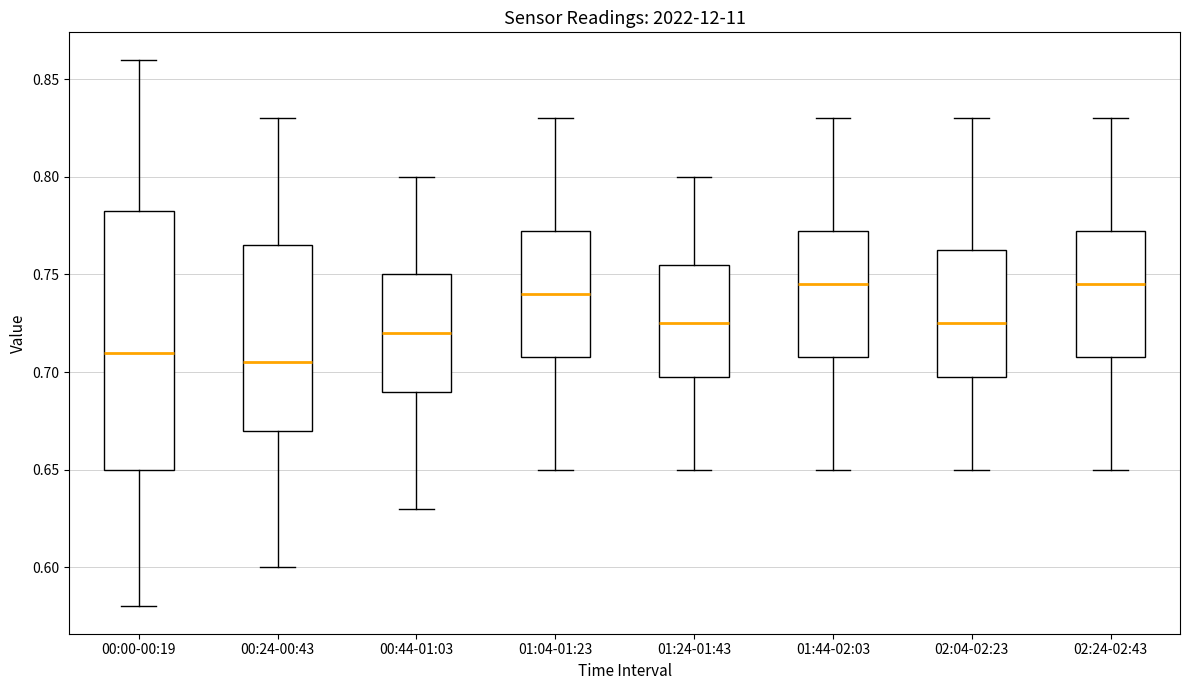

Reading left to right, transcribe this box plot: for each box, give where its median line is, the range the box spans, and where its two whiskers end, as read against the y-axis. The values are not printed on the chart, so give them approximately, as read against the axis.

00:00-00:19: median 0.710, box 0.650 to 0.785, whiskers 0.580 to 0.860
00:24-00:43: median 0.705, box 0.670 to 0.765, whiskers 0.600 to 0.830
00:44-01:03: median 0.720, box 0.690 to 0.750, whiskers 0.630 to 0.800
01:04-01:23: median 0.740, box 0.710 to 0.775, whiskers 0.650 to 0.830
01:24-01:43: median 0.725, box 0.700 to 0.755, whiskers 0.650 to 0.800
01:44-02:03: median 0.745, box 0.710 to 0.775, whiskers 0.650 to 0.830
02:04-02:23: median 0.725, box 0.700 to 0.765, whiskers 0.650 to 0.830
02:24-02:43: median 0.745, box 0.710 to 0.775, whiskers 0.650 to 0.830